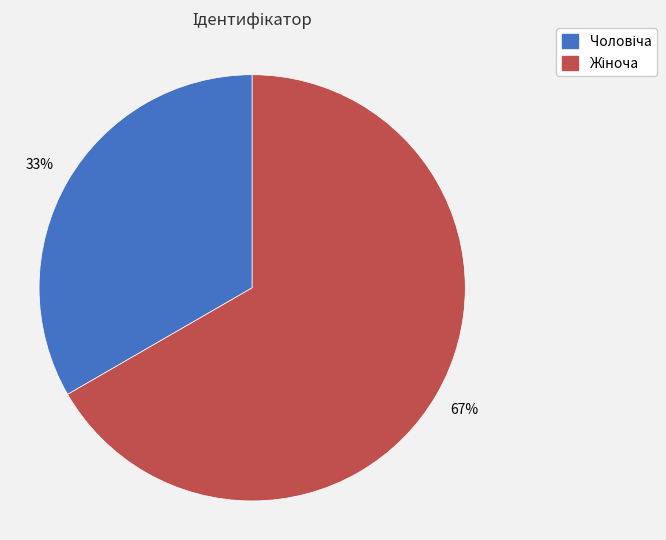

Is there any slice that represents more than half of the pie?

Yes